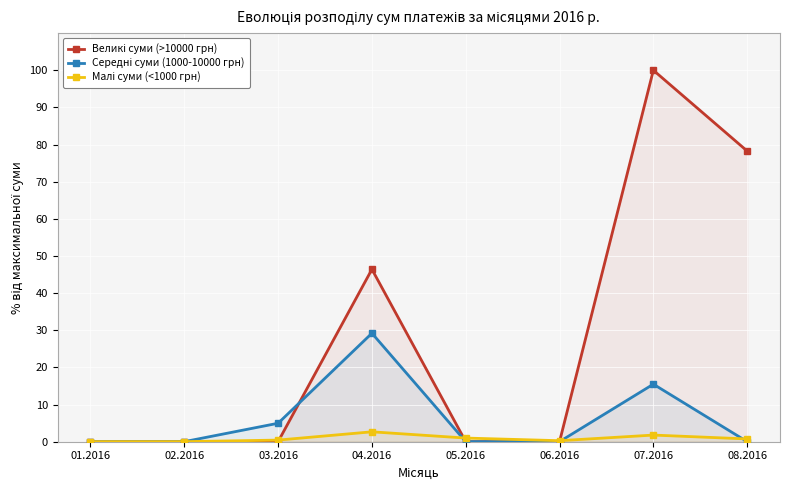

At 03.2016, list the series in order from smallest to largest.

Великі суми (>10000 грн), Малі суми (<1000 грн), Середні суми (1000-10000 грн)